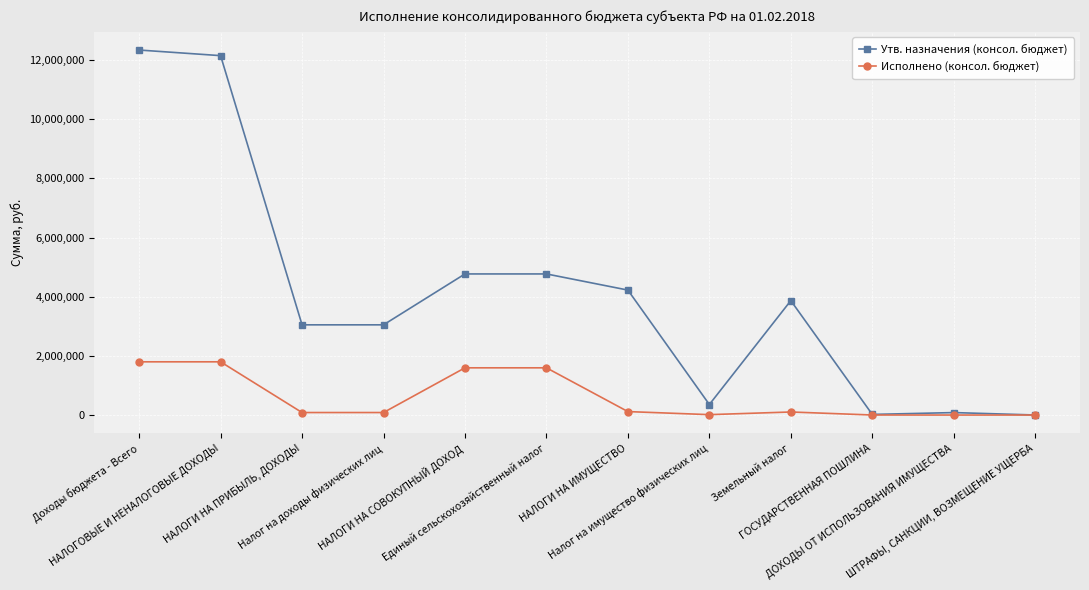

How many categories are shown in the chart?

12